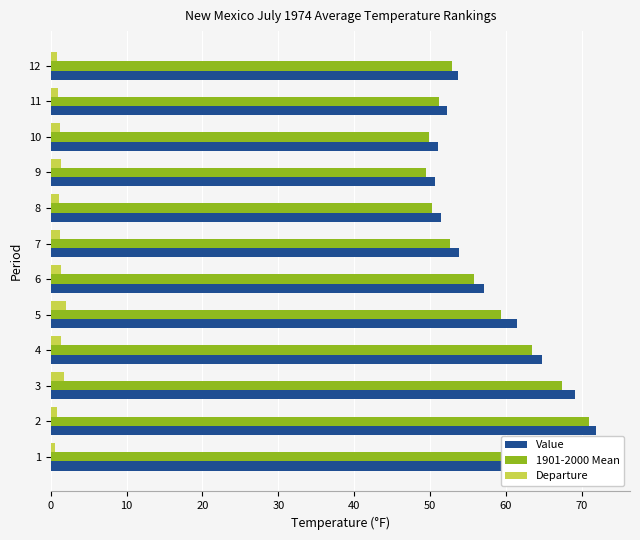

At how many categories does at least one series exceed 37?

12